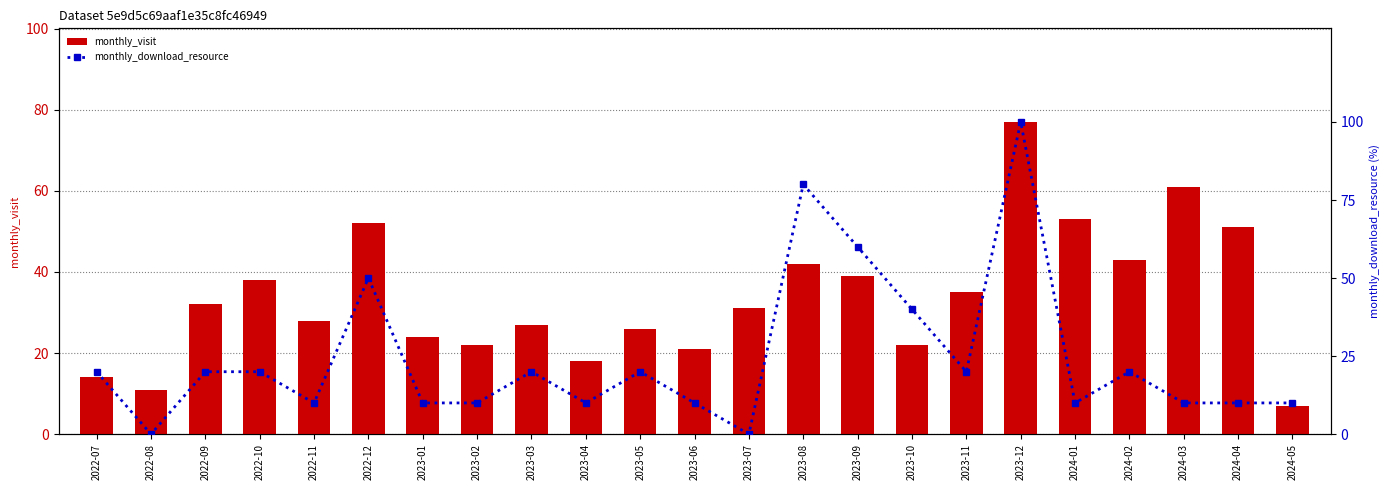

What is the label of the 11th bar from the right?

2023-07